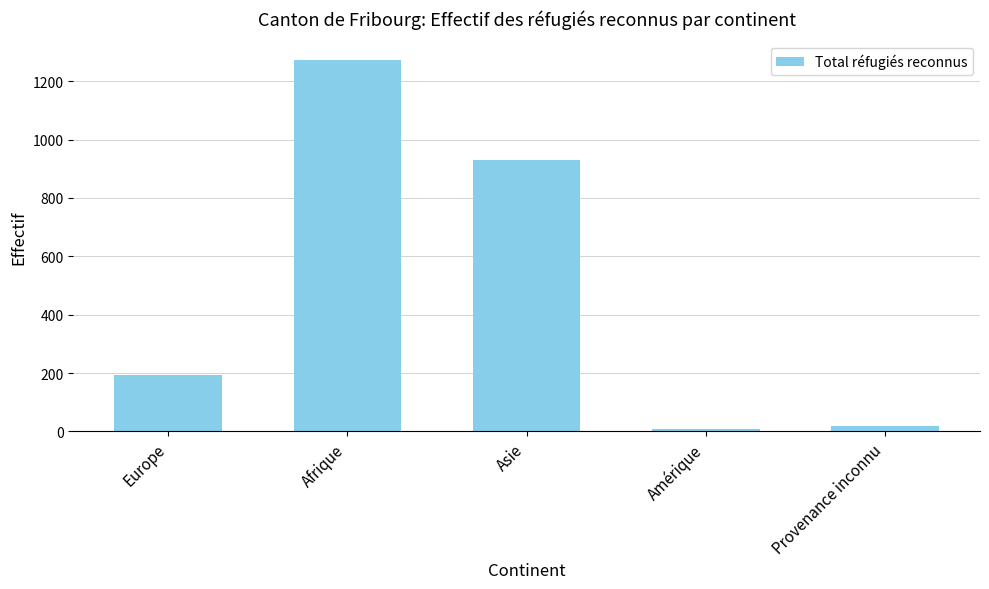

True or false: the data shows 10 at Amérique.

True